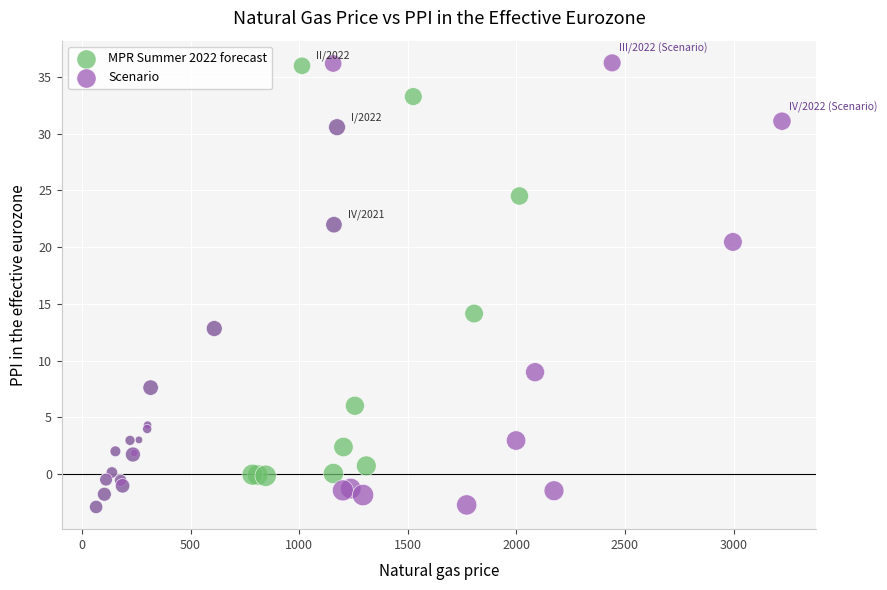

Which series has the largest Y range (max minus min)?

Scenario